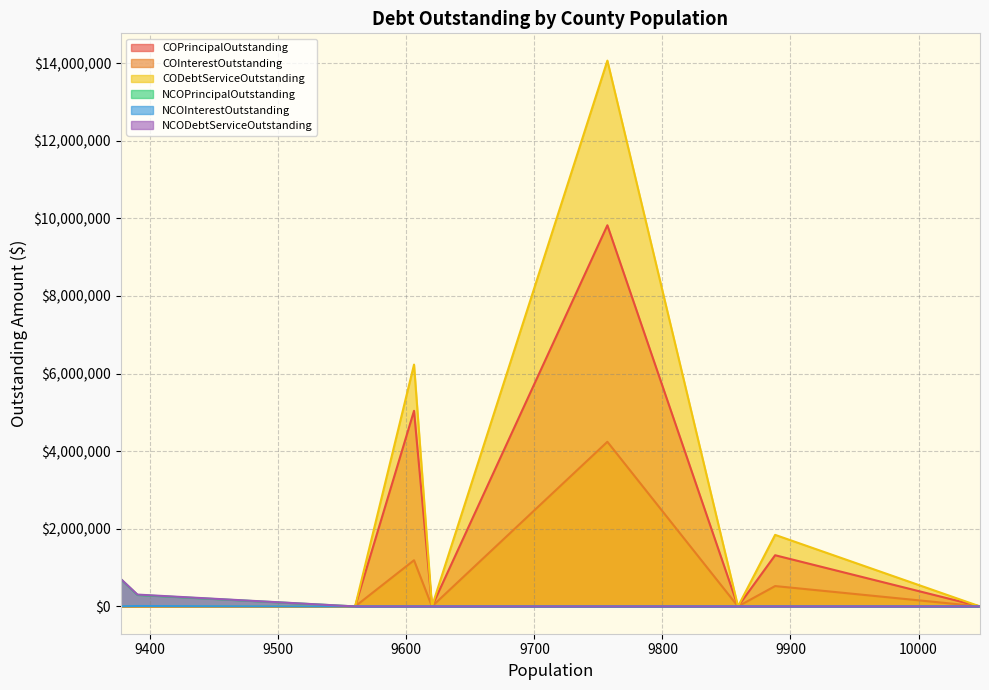

Rank the categories by COInterestOutstanding value from highest to lowest.

Somervell County, Ochiltree County, Duval County, Sabine County, Runnels County, Parmer County, Marion County, Stephens County, Zavala County